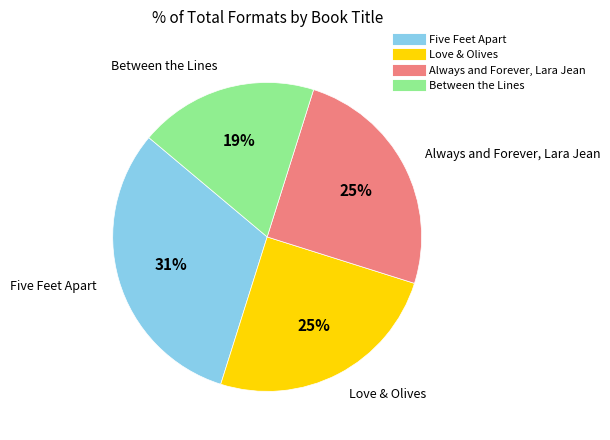

Between Always and Forever, Lara Jean and Between the Lines, which is larger?

Always and Forever, Lara Jean